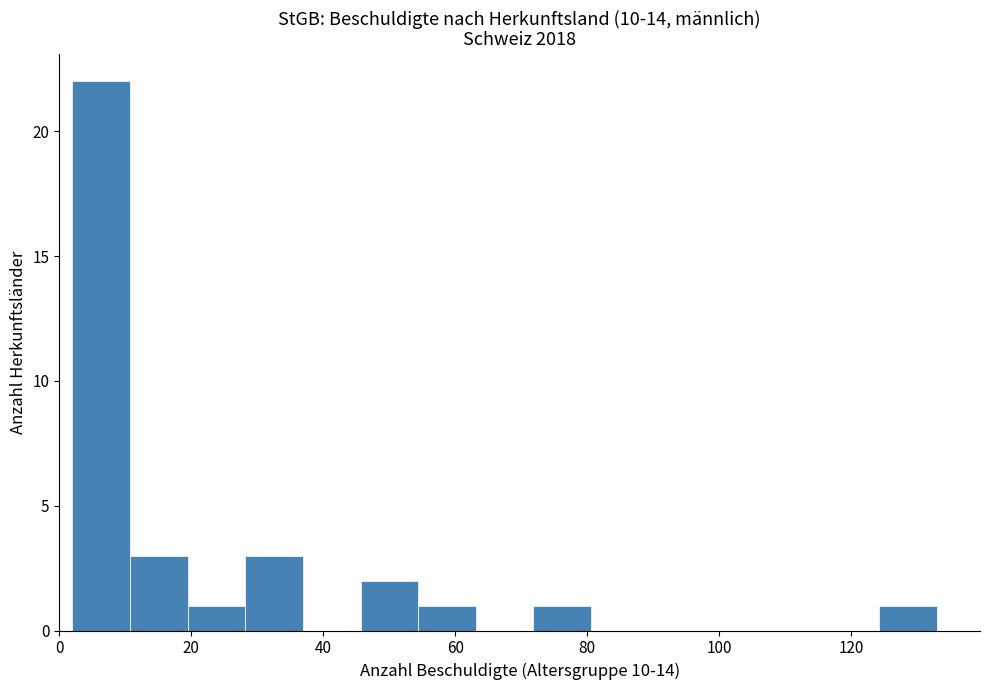

Over which range of the x-axis is the bar tallest?

2 to 10